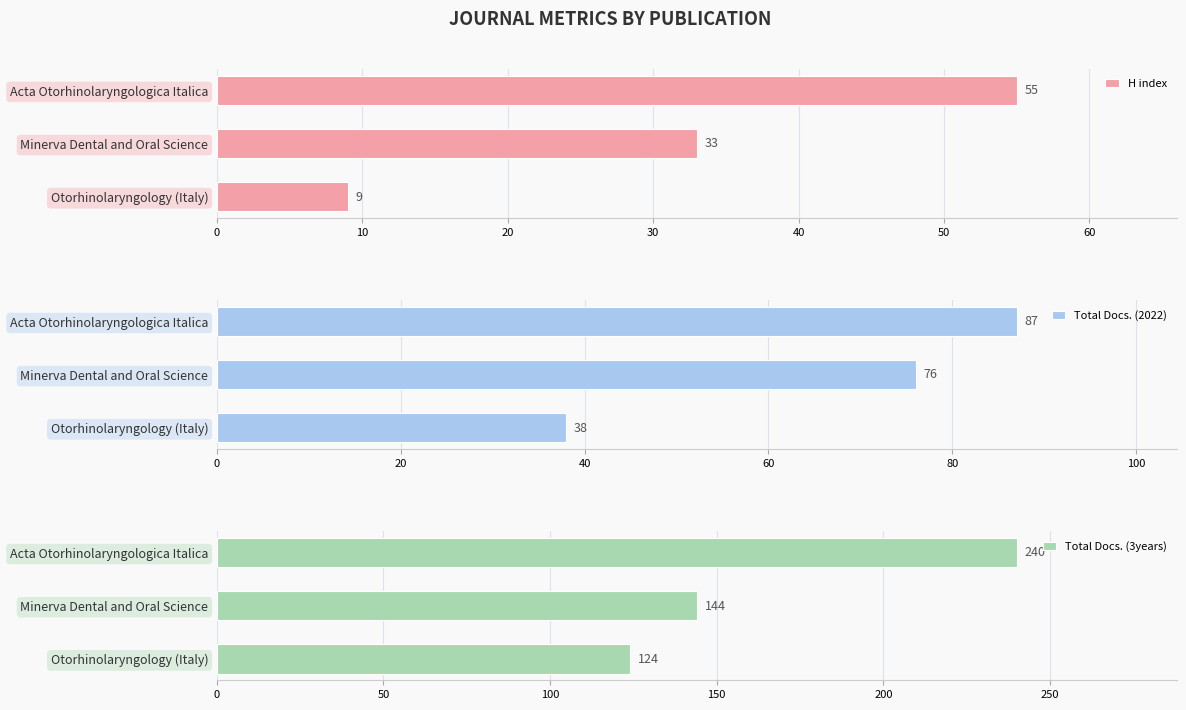

The H index series shows 3 at Otorhinolaryngology (Italy). True or false?

False